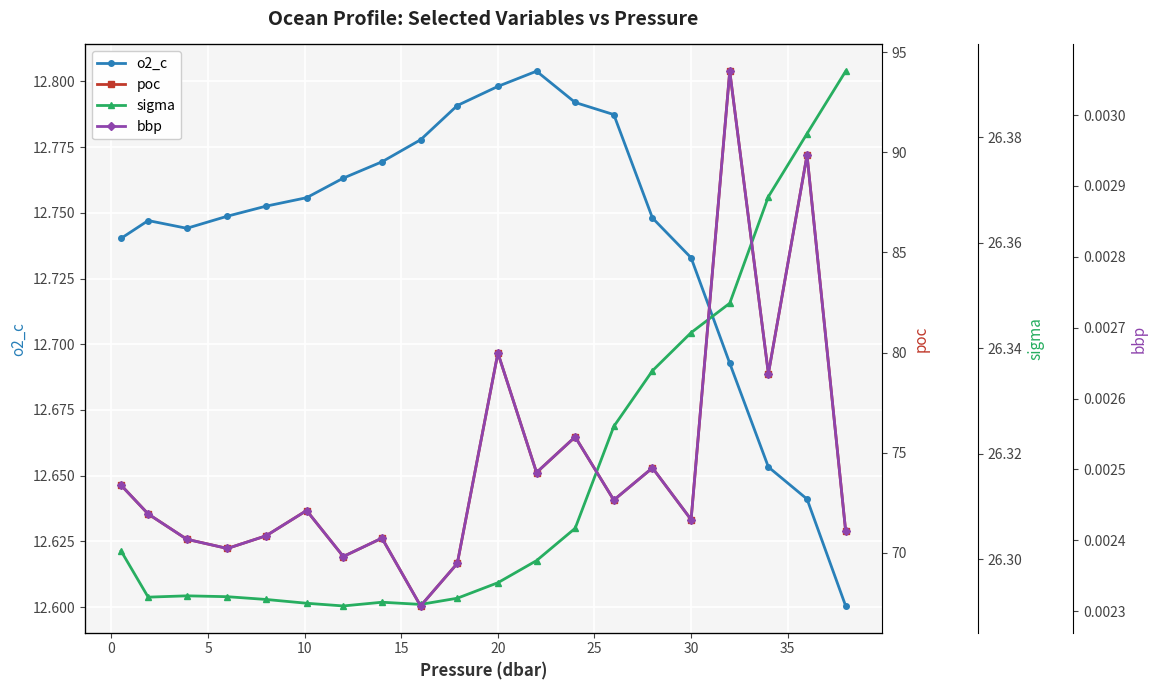

How many o2_c values are between 12 and 13?

20